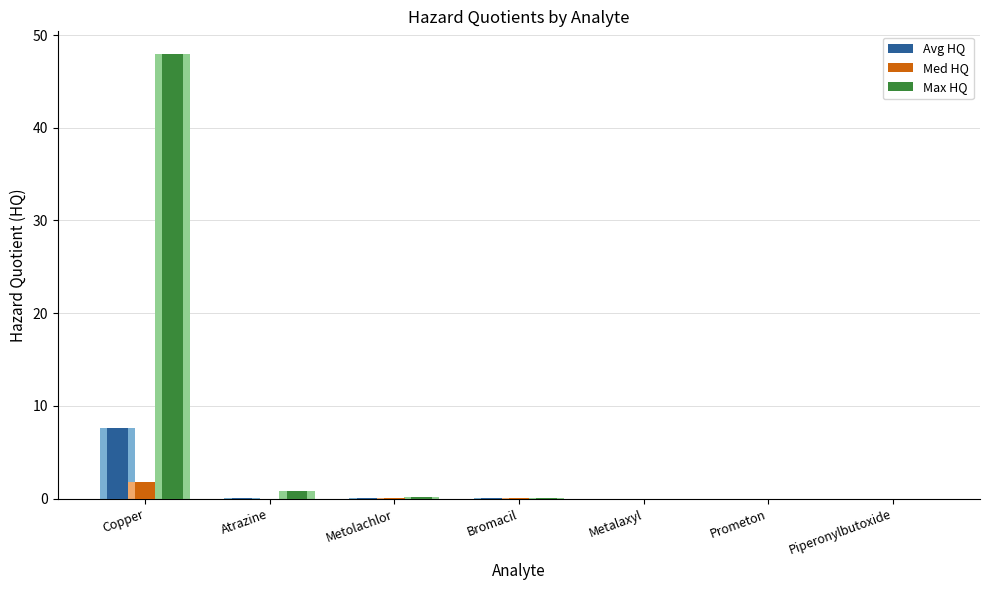

What is the sum of the Avg HQ values at Prometon and Copper?

7.6